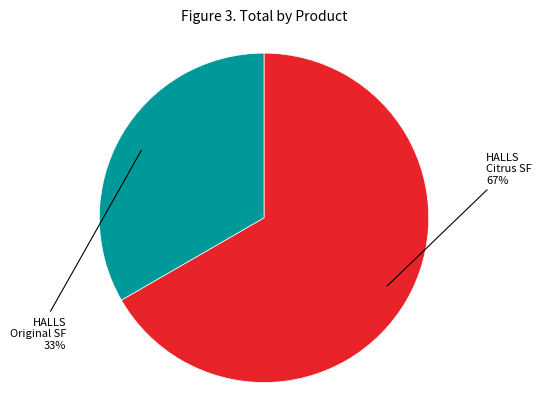

Is there any slice that represents more than half of the pie?

Yes